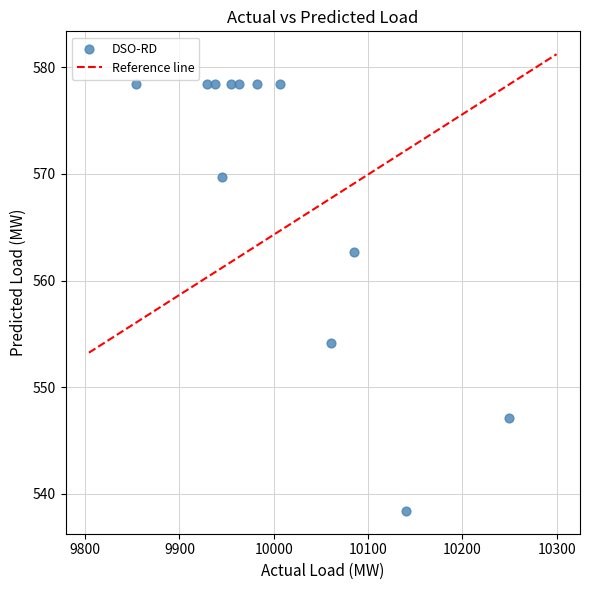

What Y value in the scatter plot is closest to 558?

554.1